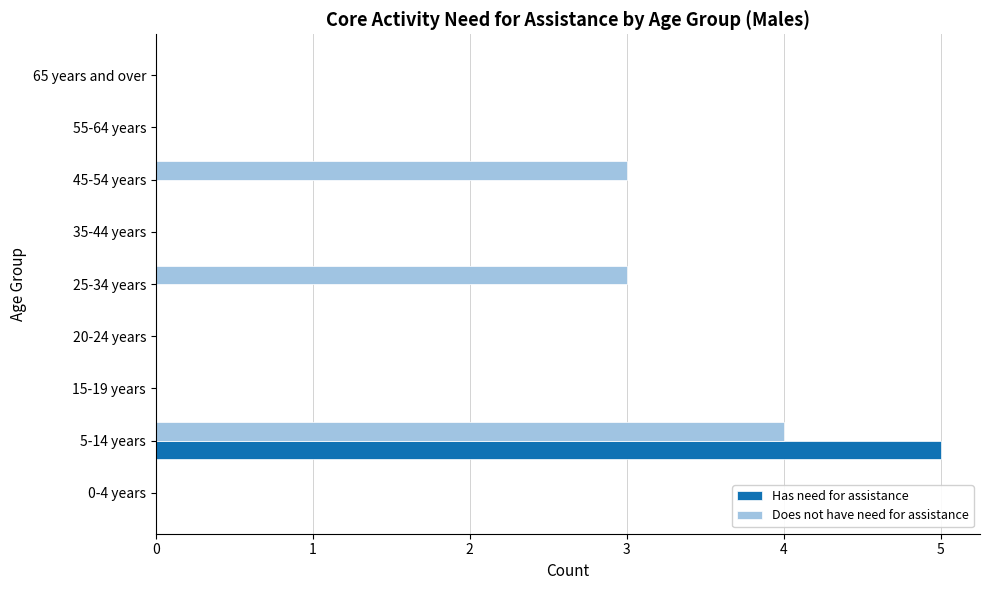

What is the sum of all Has need for assistance values?

5